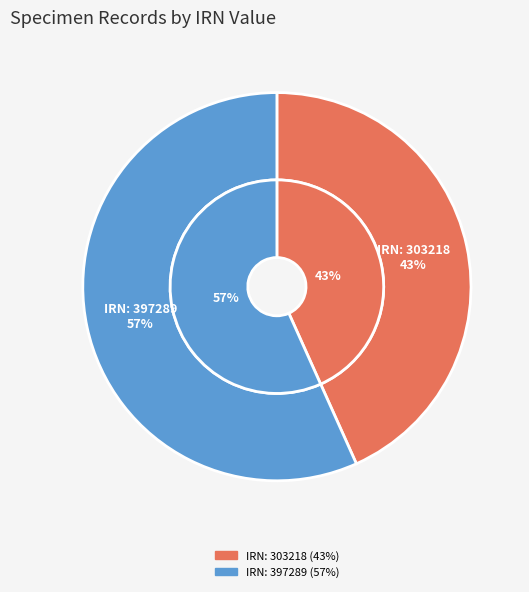

Count the number of slices in the pie.

2